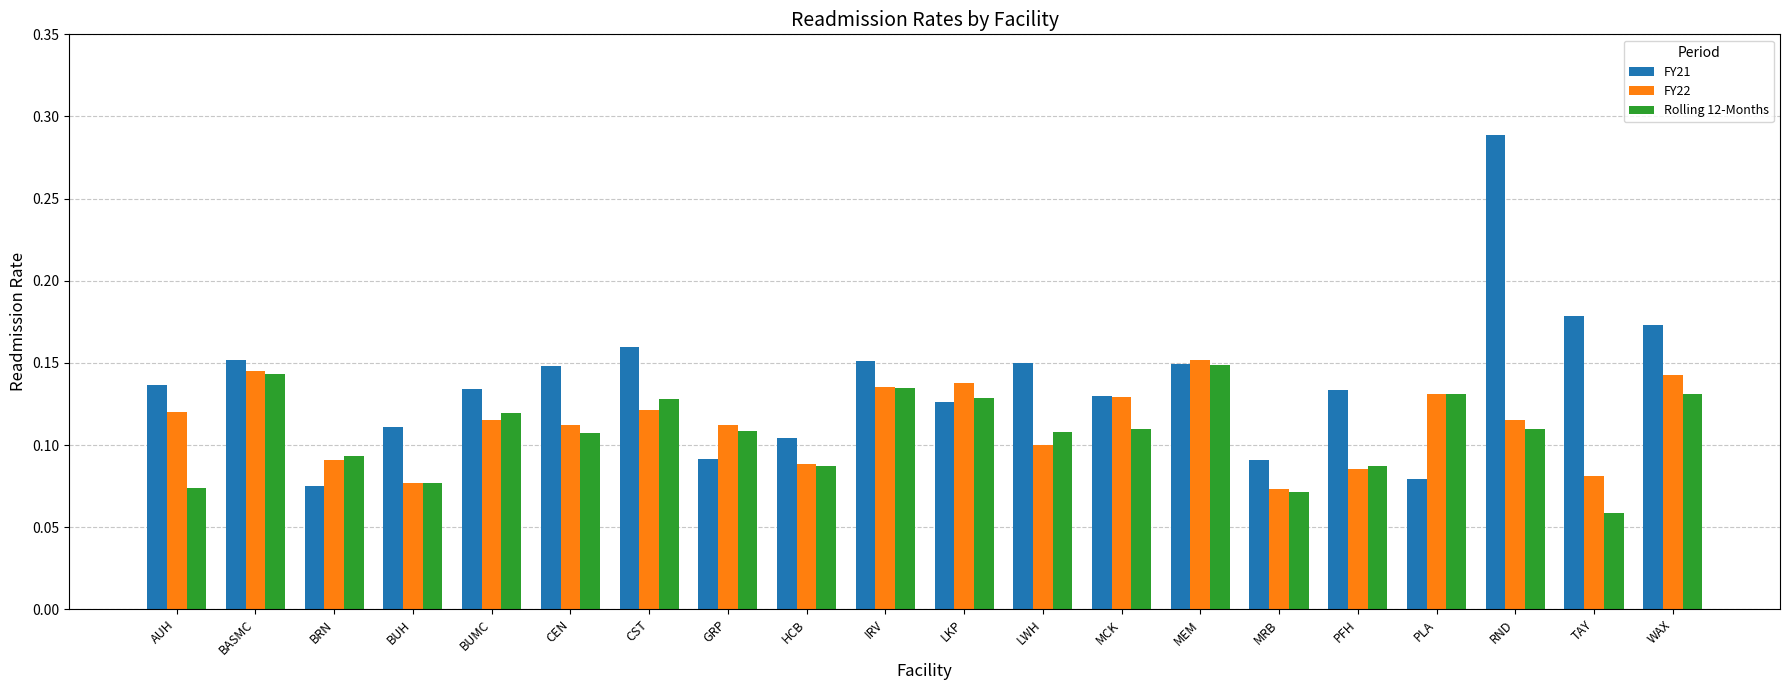

At which label does Rolling 12-Months reach its minimum?

TAY